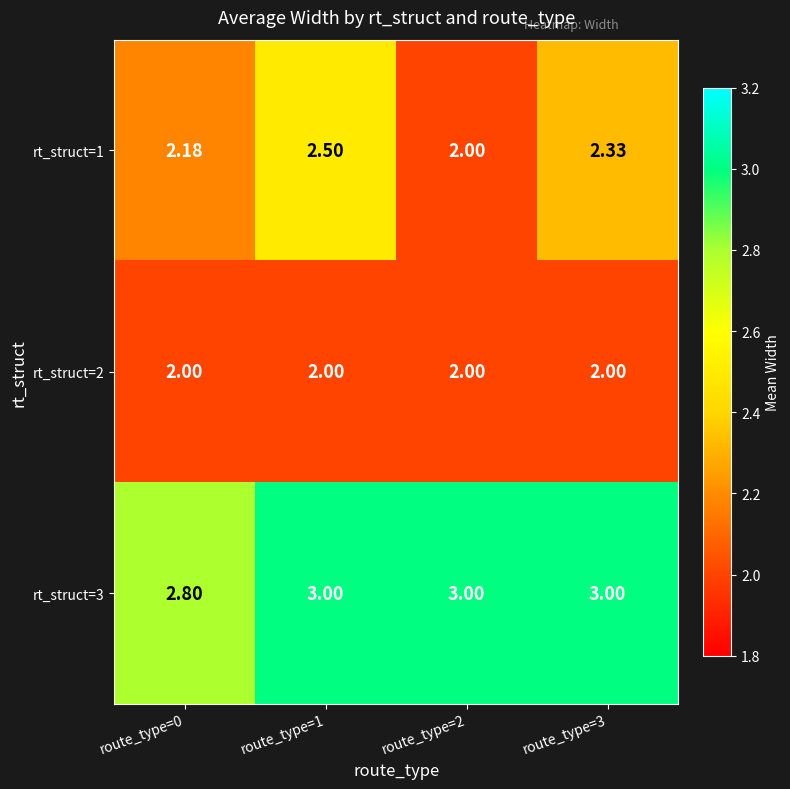

Is the value of rt_struct=3 at route_type=3 greater than the value of rt_struct=1 at route_type=2?

Yes